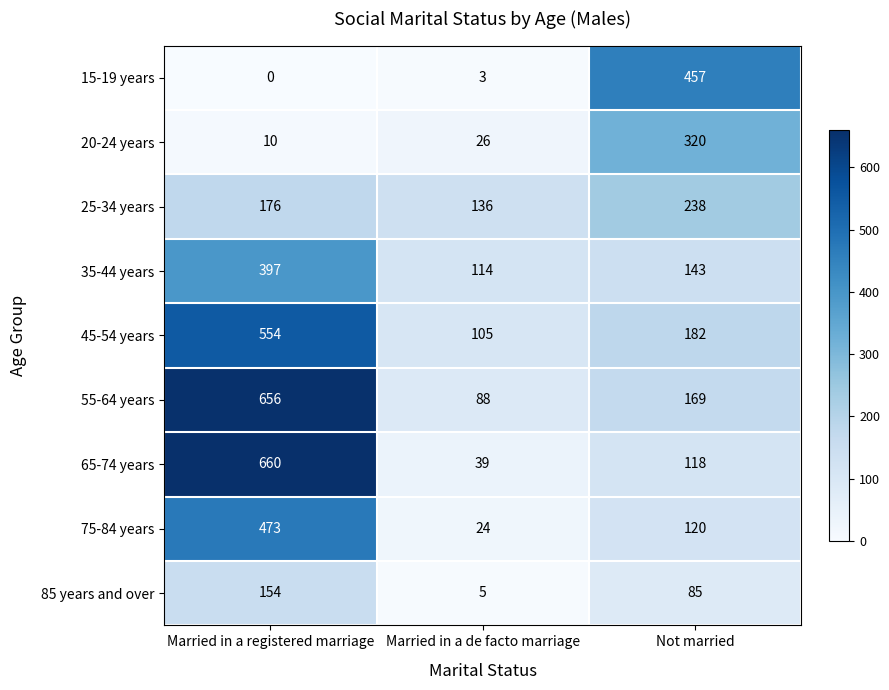

Count the number of categories in the chart.

3